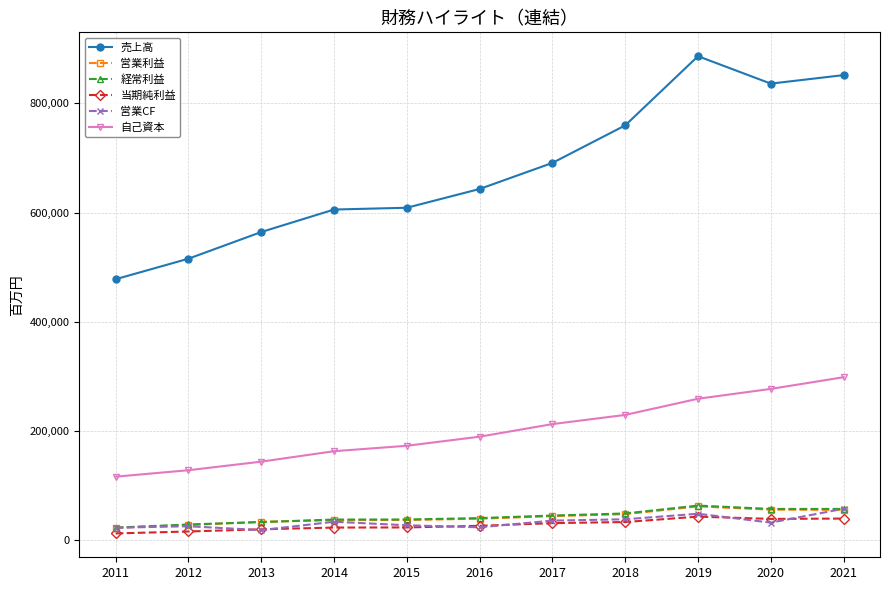

What is the value of the 当期純利益 point at the 4th from the left?

23455